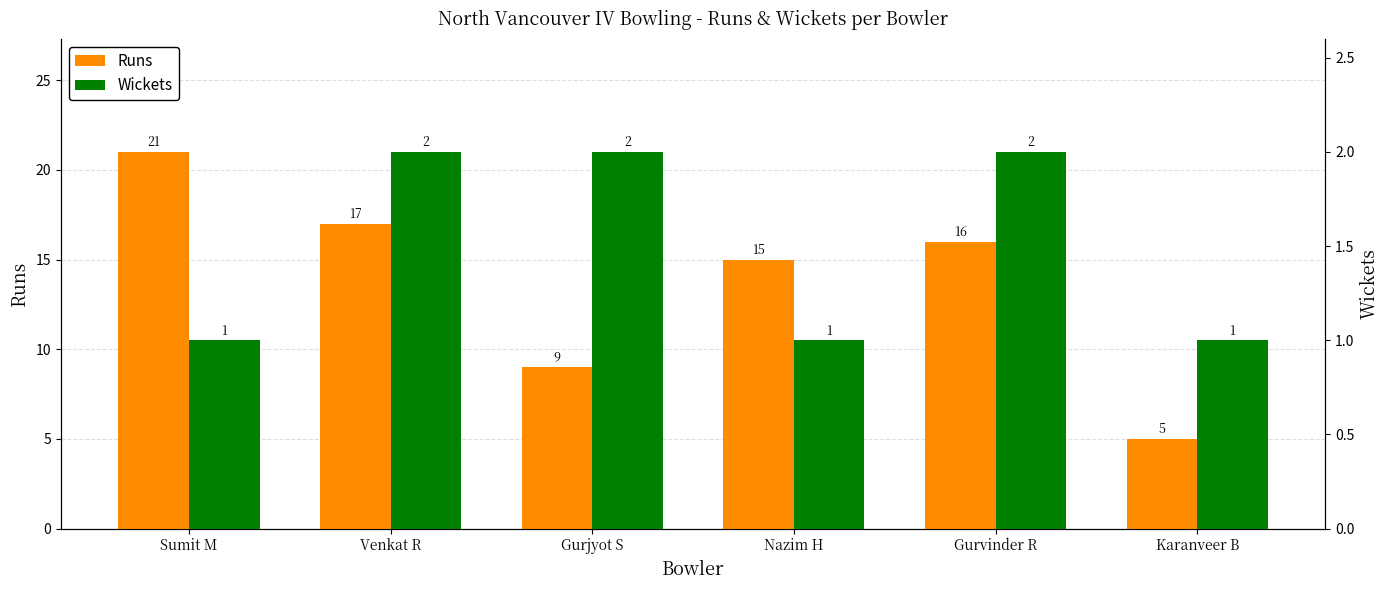

Which category has the lowest value in the Runs series?

Karanveer B